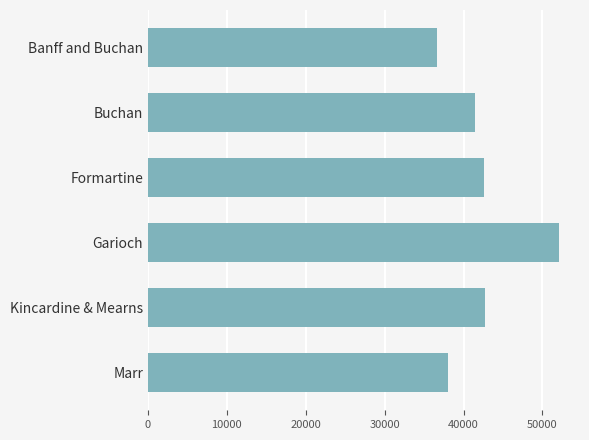

What is the label of the 1st bar from the bottom?

Marr